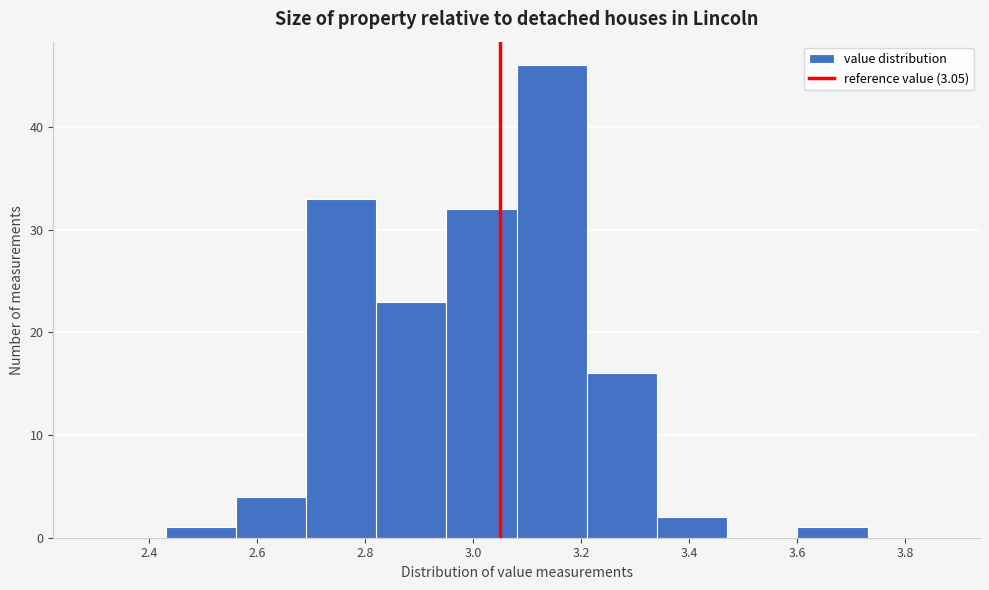

Reading left to right, list every bar in this chart as the range it spans on the x-axis followed by its height. Neither the bar edges nor the heights are printed on the chart, so give them approximately, as read against the axes.

2.30 to 2.43: 0
2.43 to 2.56: 1
2.56 to 2.69: 4
2.69 to 2.82: 33
2.82 to 2.95: 23
2.95 to 3.08: 32
3.08 to 3.21: 46
3.21 to 3.34: 16
3.34 to 3.47: 2
3.47 to 3.60: 0
3.60 to 3.73: 1
3.73 to 3.86: 0